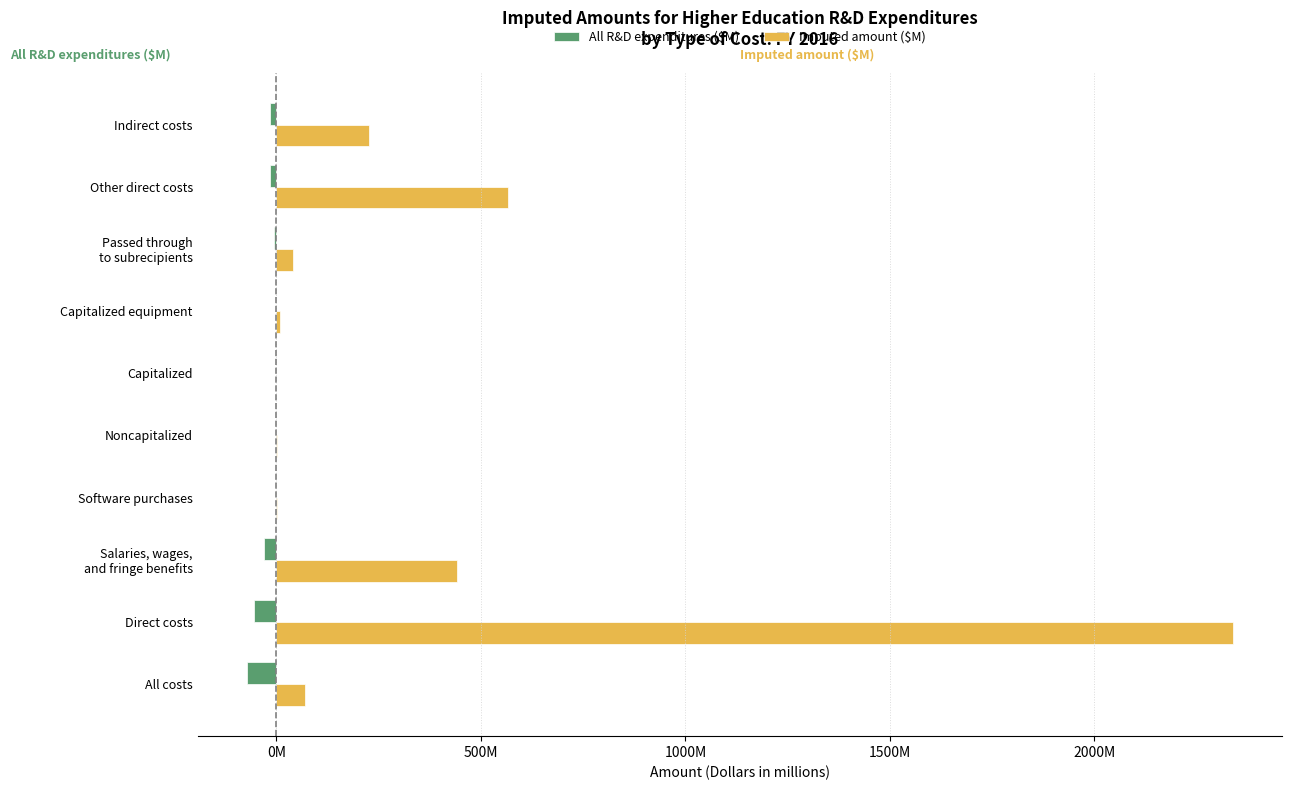

Which series has the widest spread of values?

Imputed amount ($M)